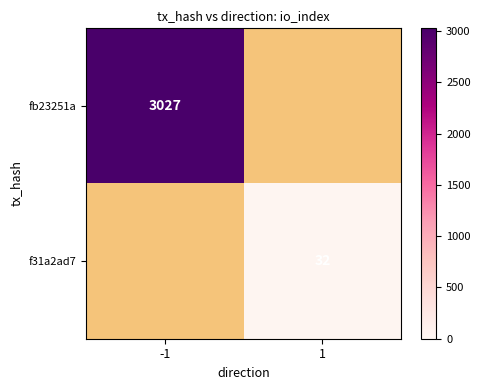

True or false: f31a2ad7 has a value of 32 at 1.

True